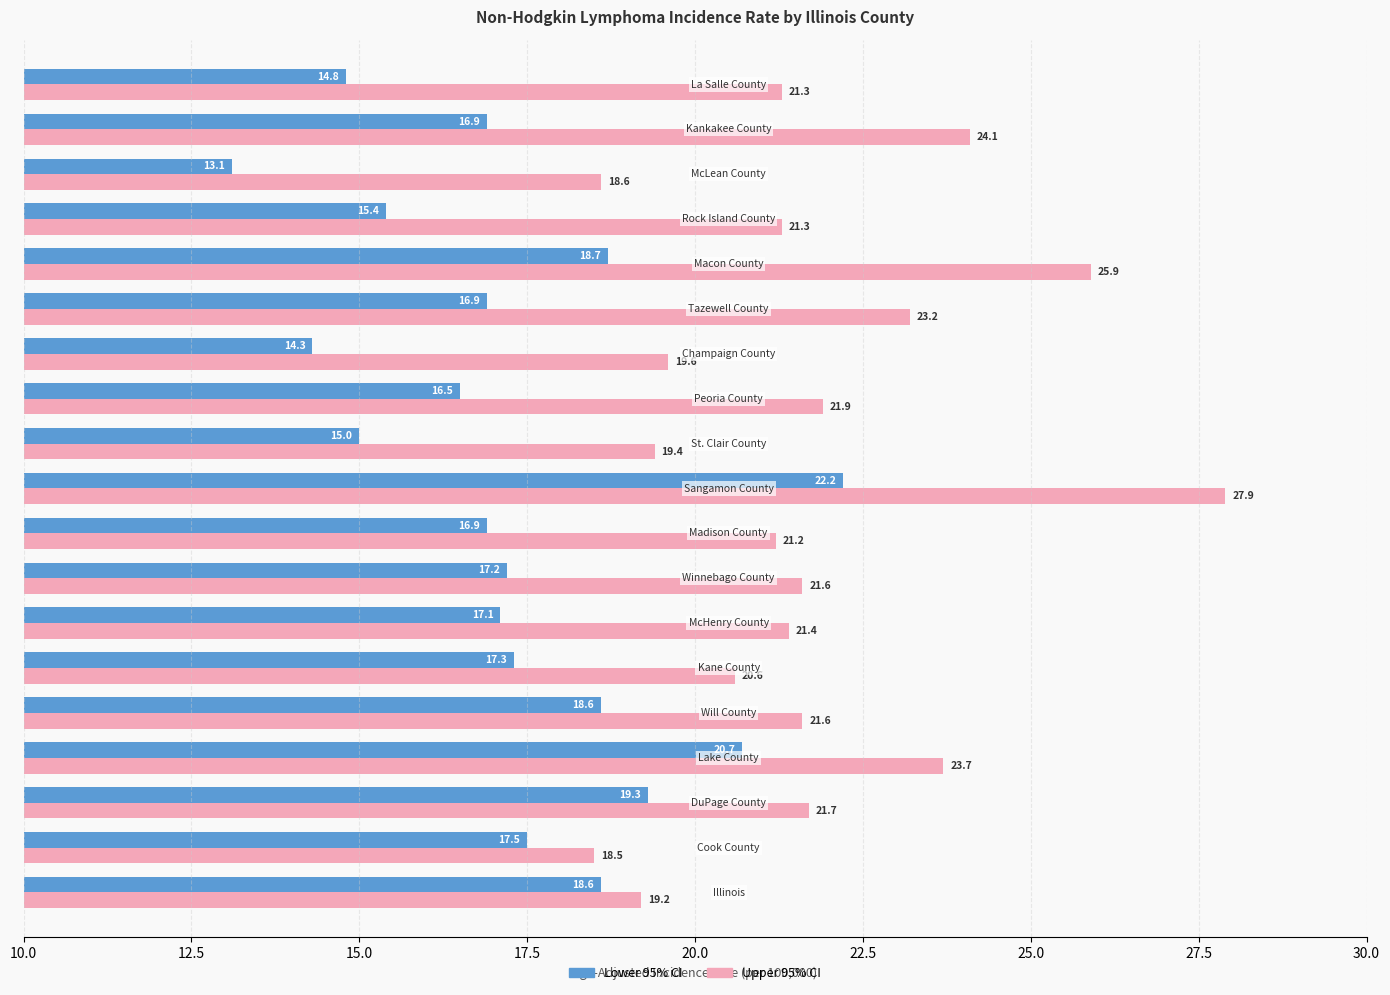

What is the difference between the maximum and minimum values in the Lower 95% CI series?

9.1